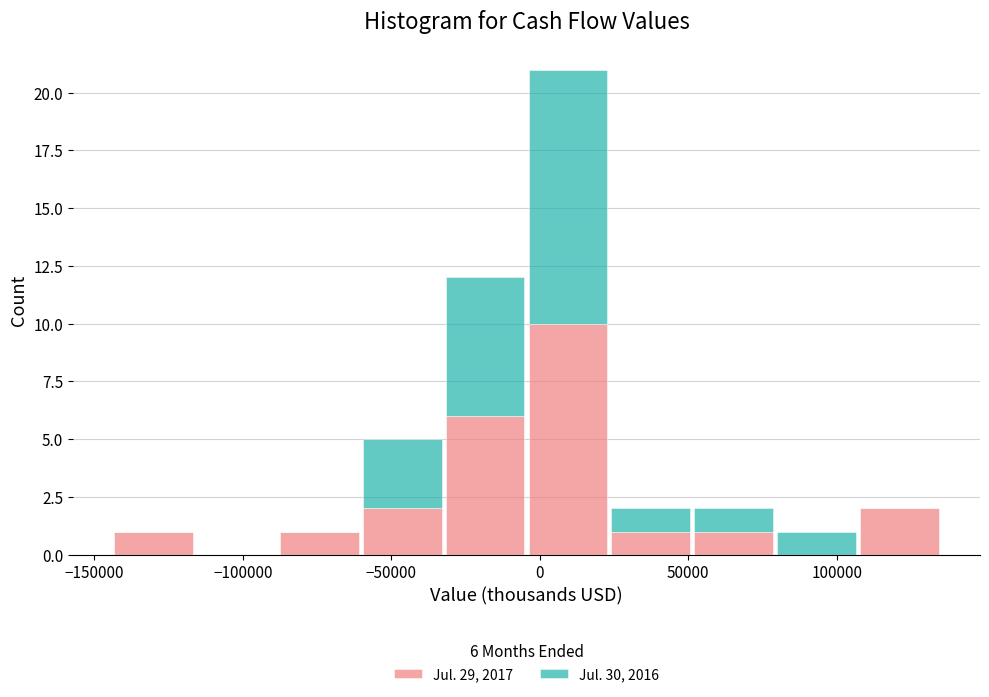

Which range on the x-axis has the tallest stacked bar (by total height)?

-5000 to 25000